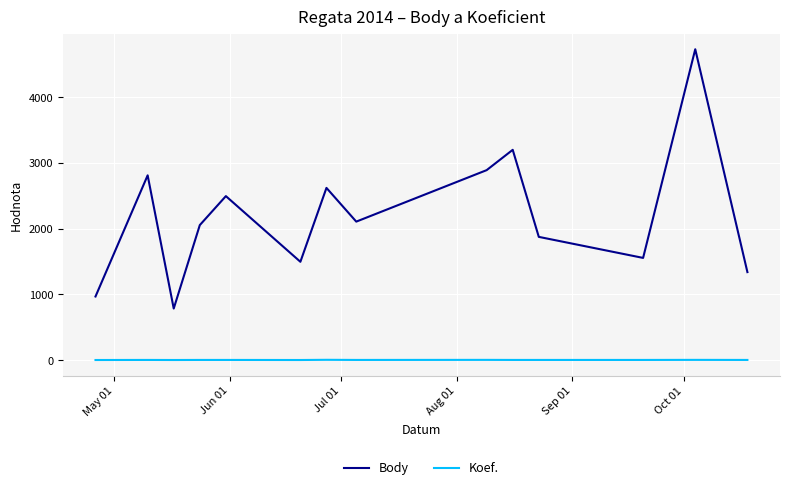

What is the lowest value of the Body series?

786